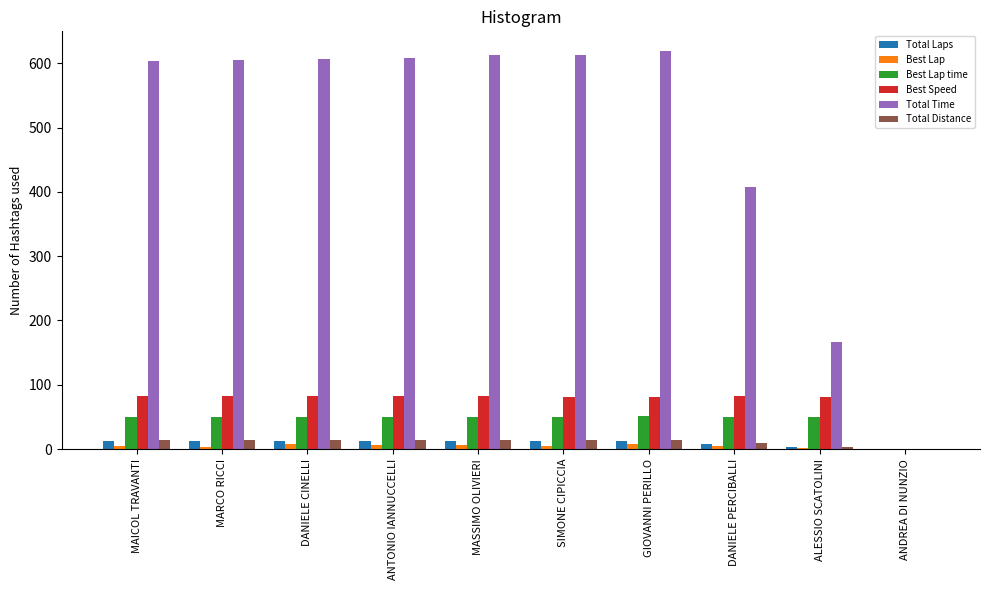

What is the sum of all Best Lap time values?

450.7